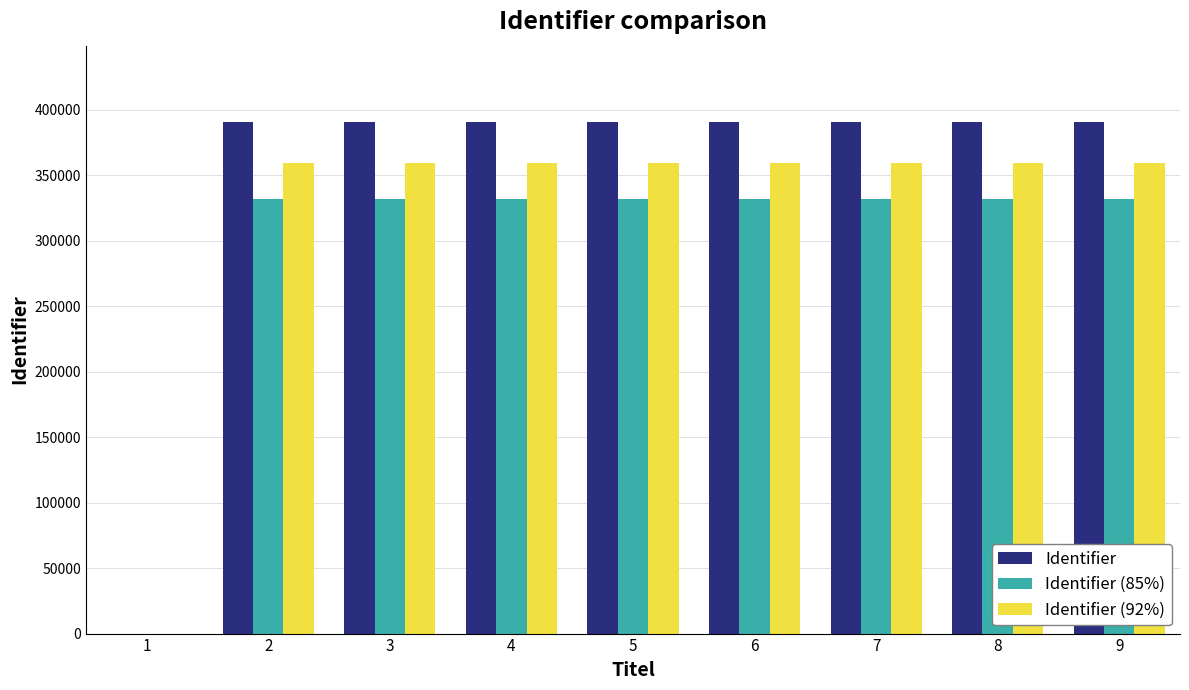

What is the greatest value displayed?

390345.0